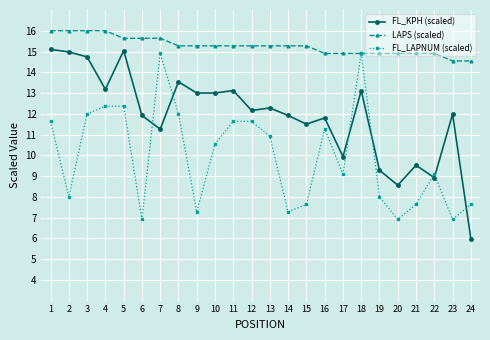

What is the difference between the second highest and second lowest values in the FL_LAPNUM (scaled) series?

8.0